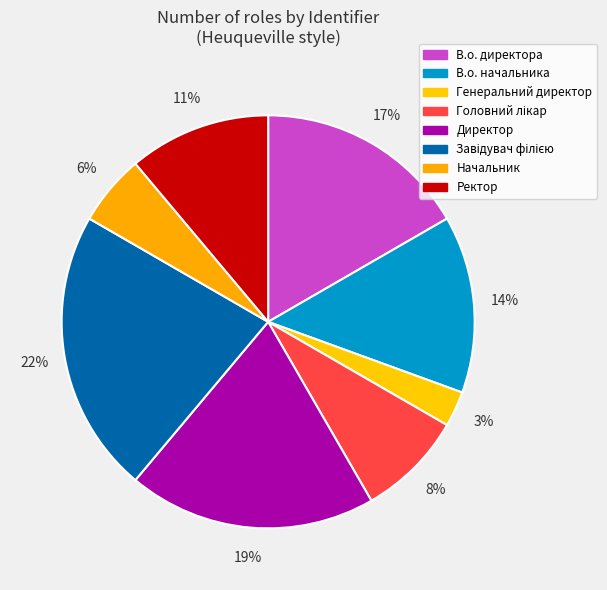

Rank the categories by value from highest to lowest.

Завідувач філією, Директор, В.о. директора, В.о. начальника, Ректор, Головний лікар, Начальник, Генеральний директор